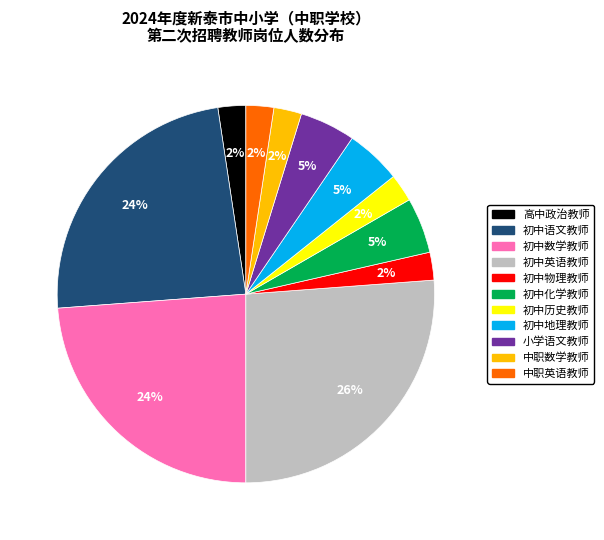

To the nearest percent, what is the combined percentage of 小学语文教师 and 中职英语教师?

7%